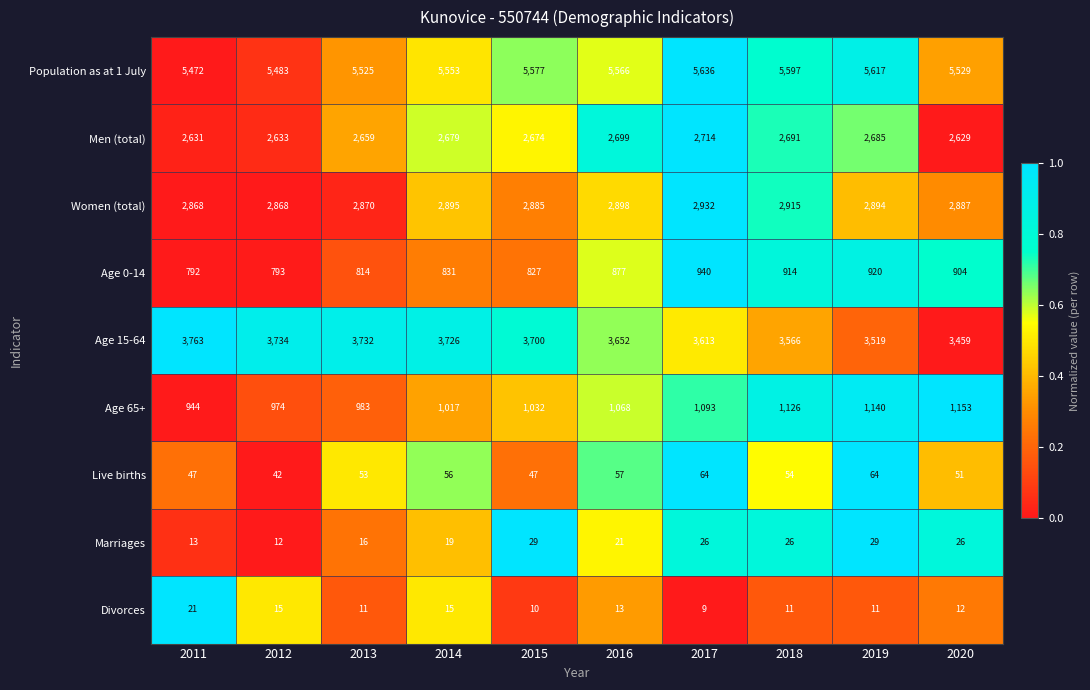

What is the greatest value displayed?

5636